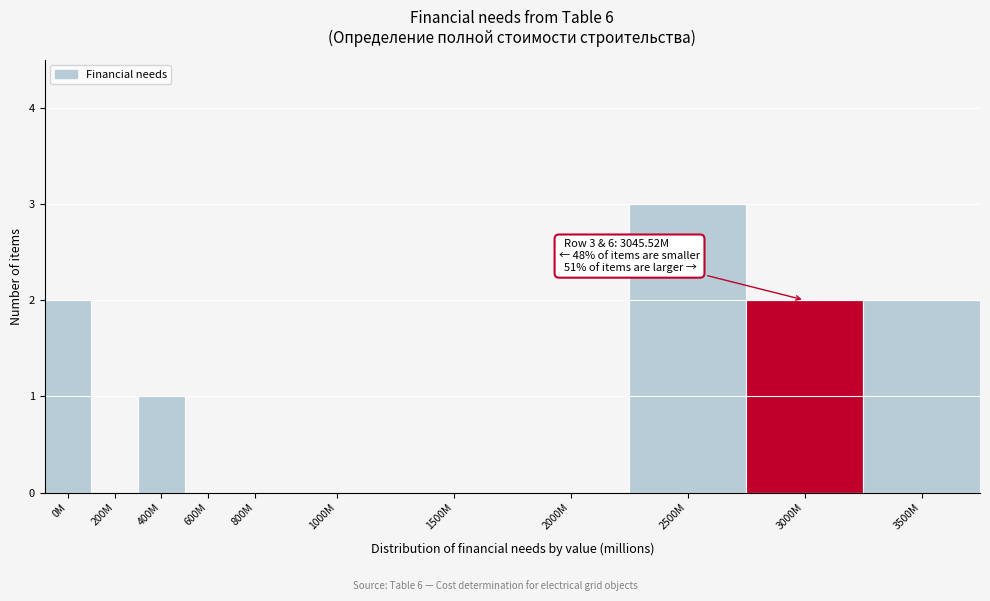

Reading left to right, what are all the values shown in this chart?

0M=2	200M=0	400M=1	600M=0	800M=0	1000M=0	1500M=0	2000M=0	2500M=3	3000M=2	3500M=2